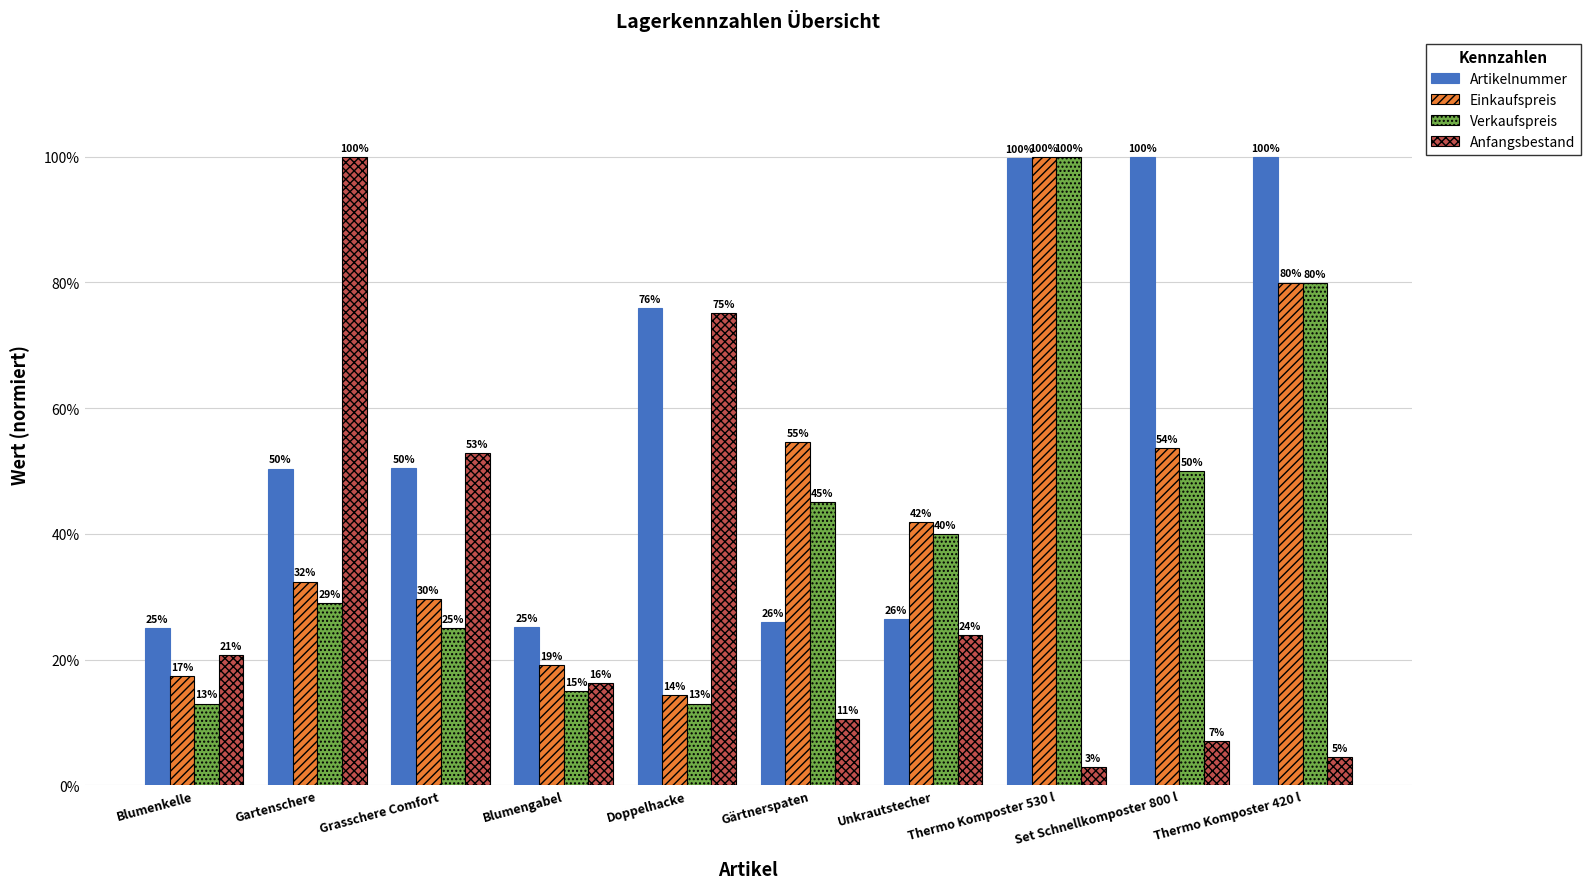

Does the chart contain any negative values?

No